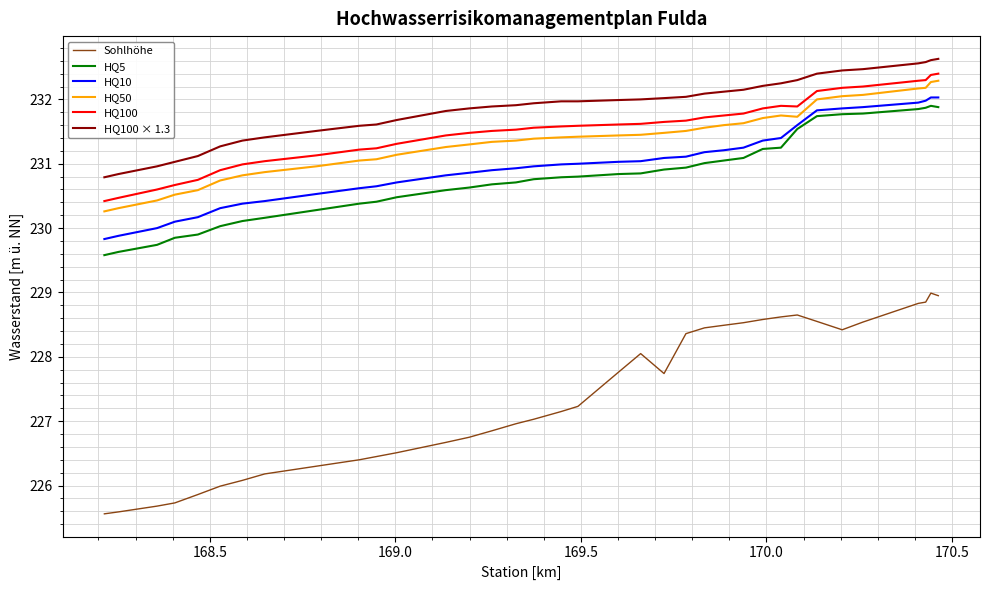

Which series has the largest range (max minus min)?

Sohlhöhe